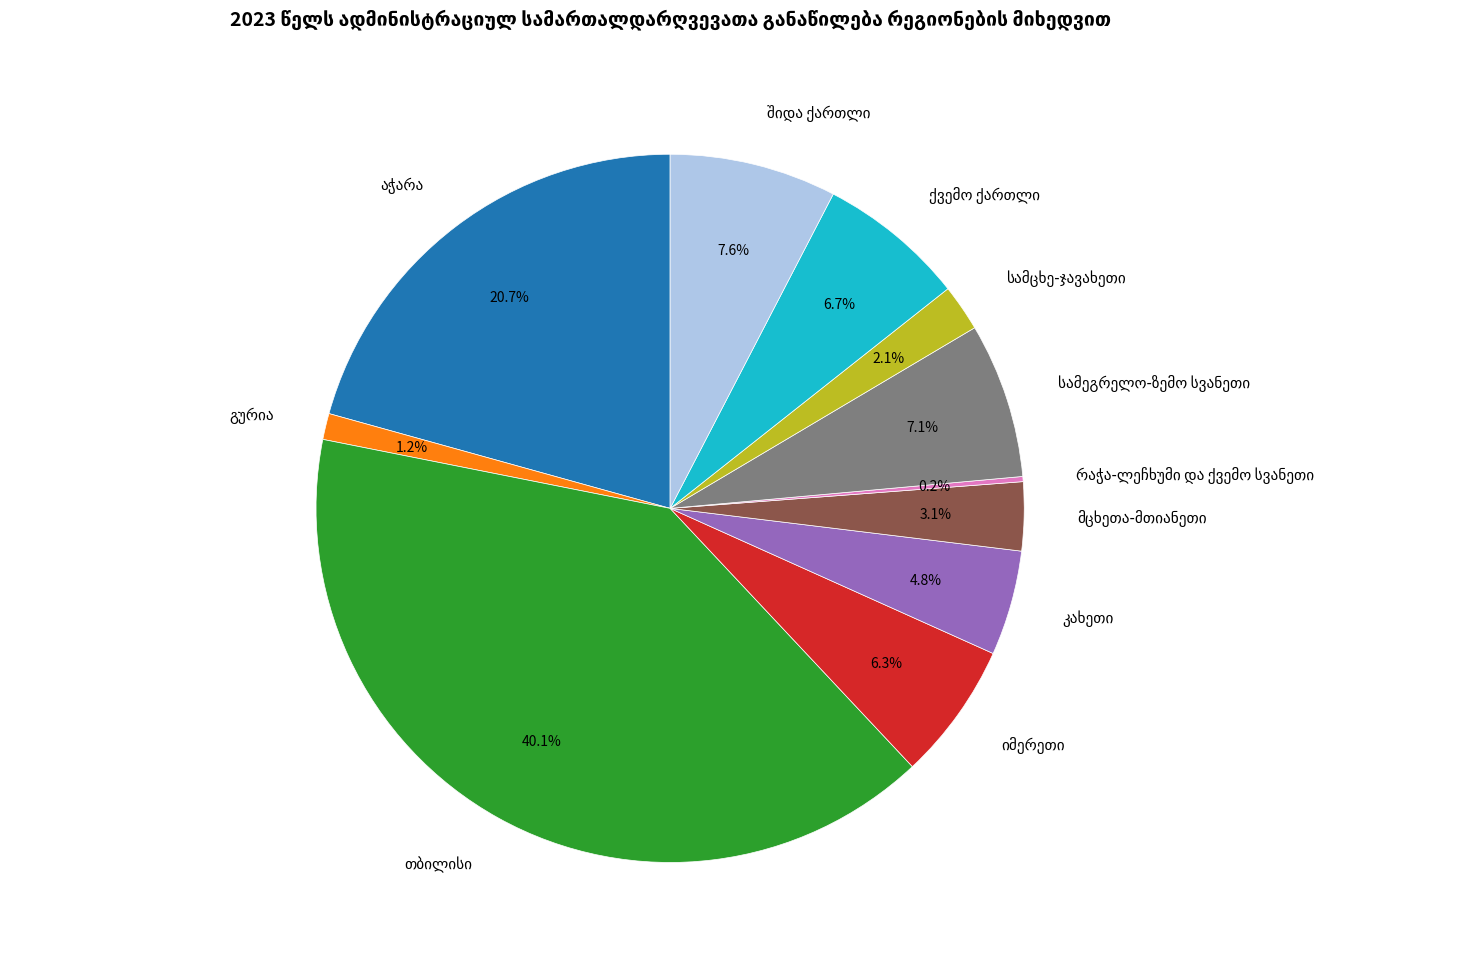

Is there a majority slice in this chart?

No